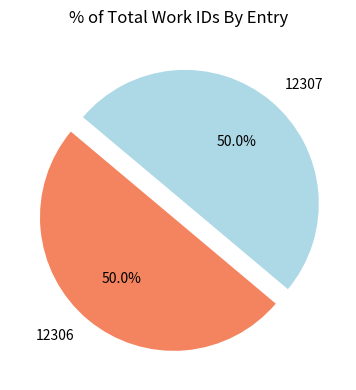

What is the ratio of the value at 12306 to the value at 12307?

1.0